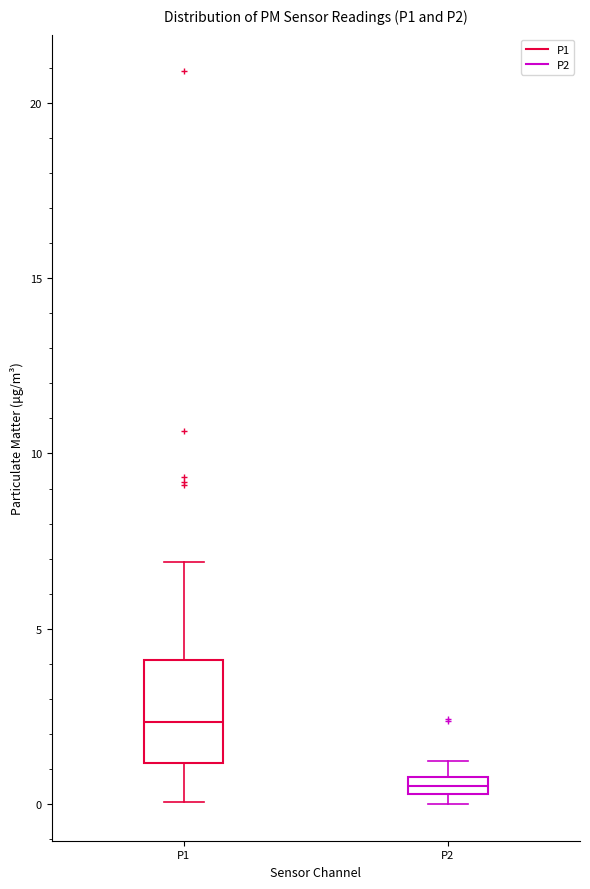

Where is the lower edge of the box for P2 on the y-axis? The values are not printed on the chart, so give them approximately, as read against the axis.

0.5